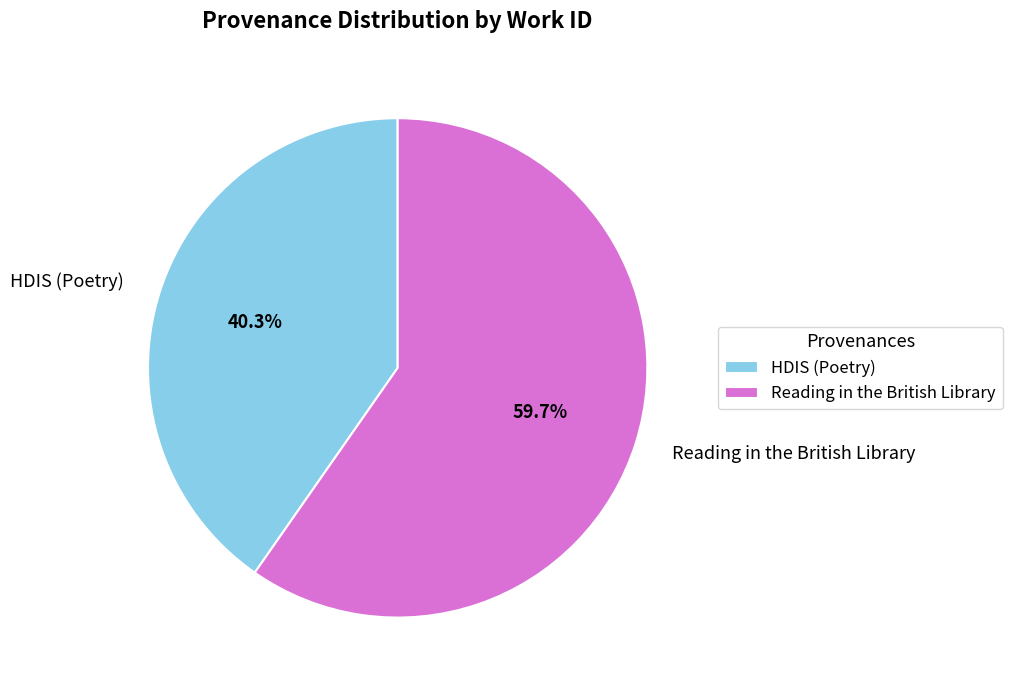

True or false: HDIS (Poetry) accounts for 46% of the total.

False